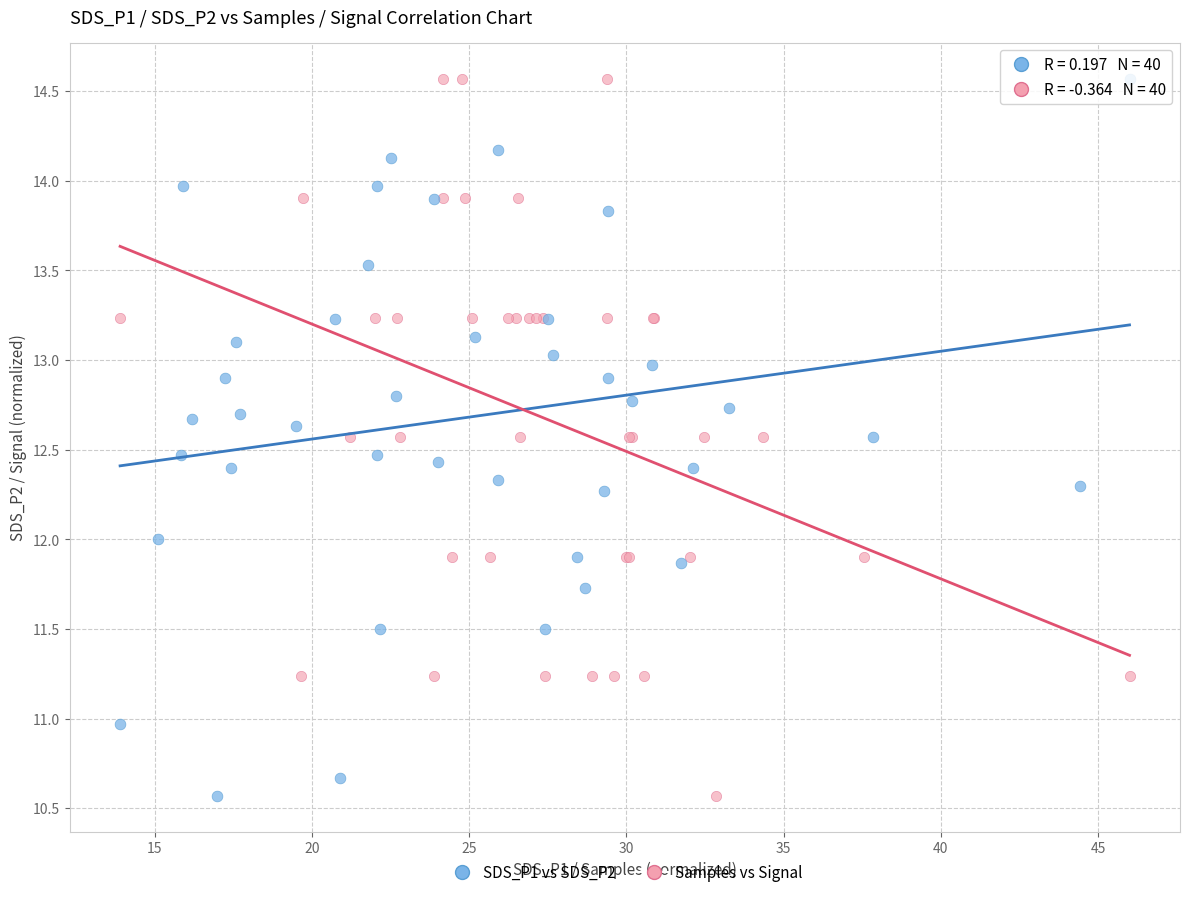

What are all the series names shown in the legend?

SDS_P1 vs SDS_P2, Samples vs Signal